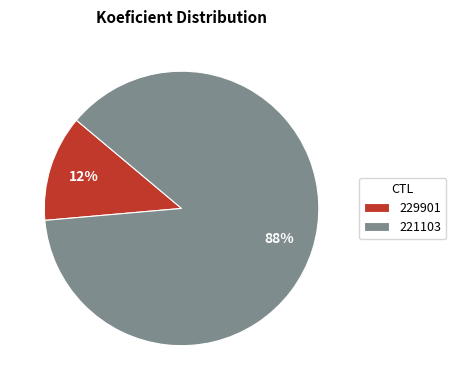

How many segments does this pie chart have?

2